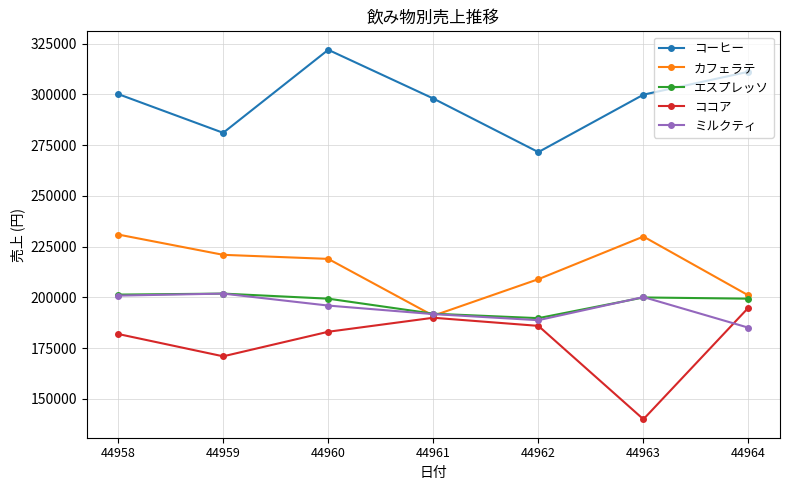

What is the approximate value of ココア at 44964, to the nearest 10?

195000